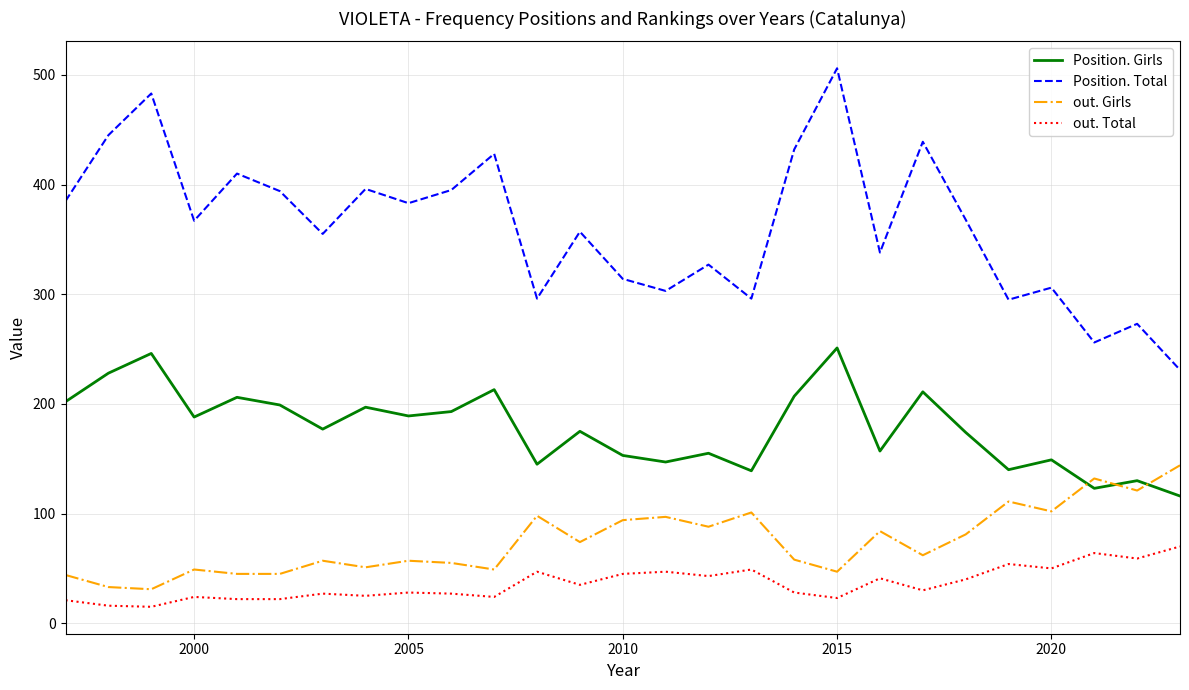

Which series has the largest range (max minus min)?

Position. Total